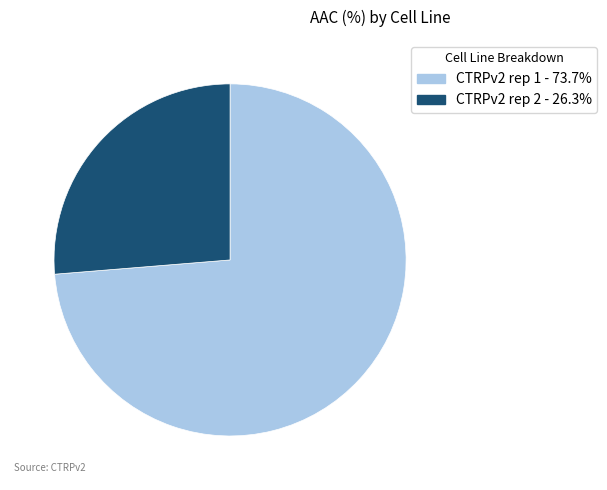

Is there any slice that represents more than half of the pie?

Yes